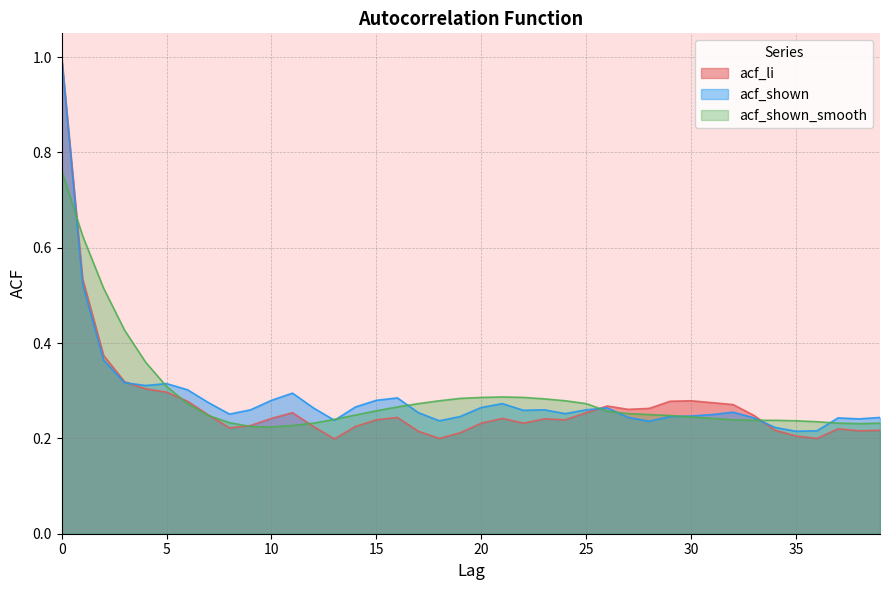

How many acf_shown values are between 0 and 1?

40